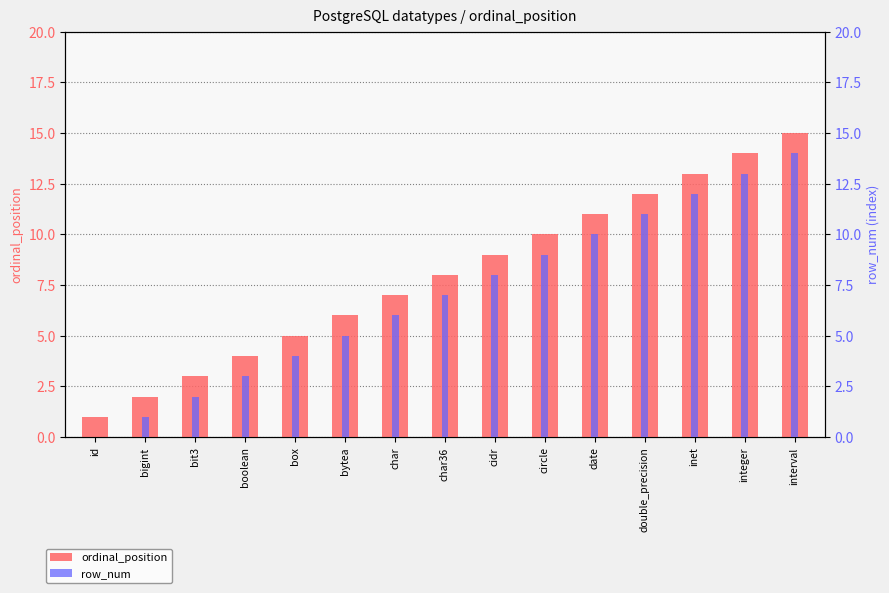

At which label is ordinal_position closest to 8?

char36